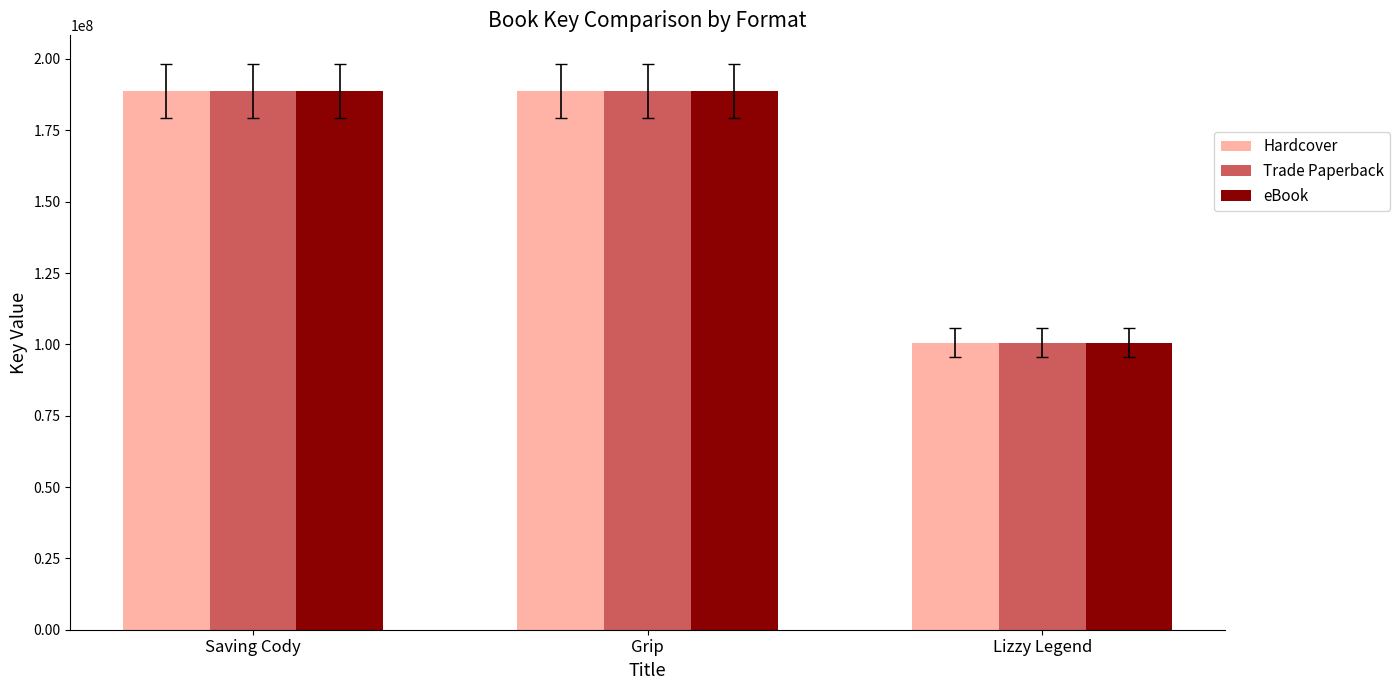

True or false: Trade Paperback has a value of 274502821 at Saving Cody.

False